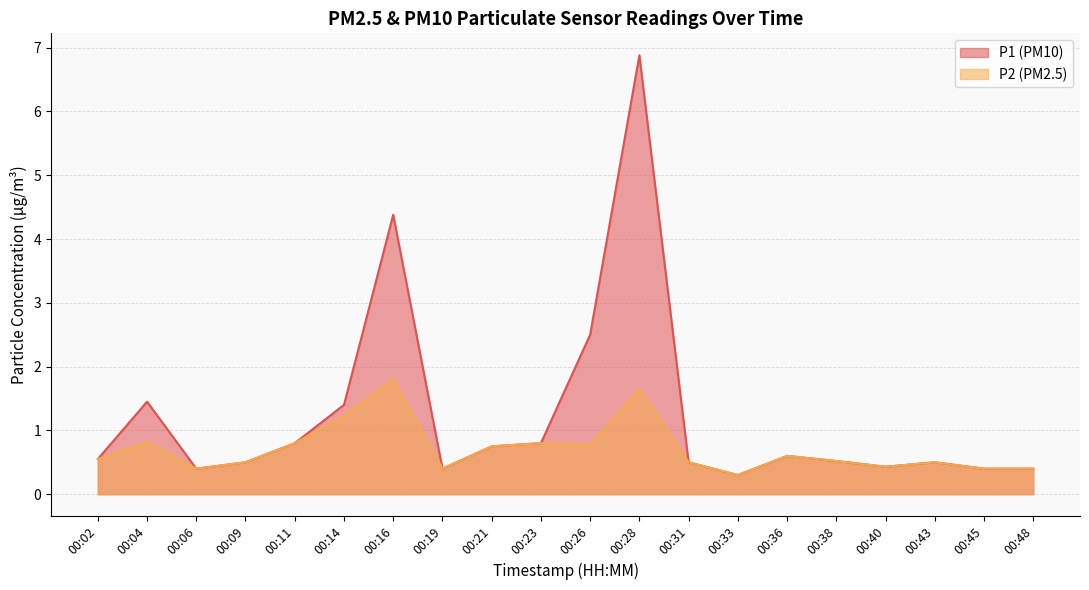

At how many categories does at least one series exceed 4?

2